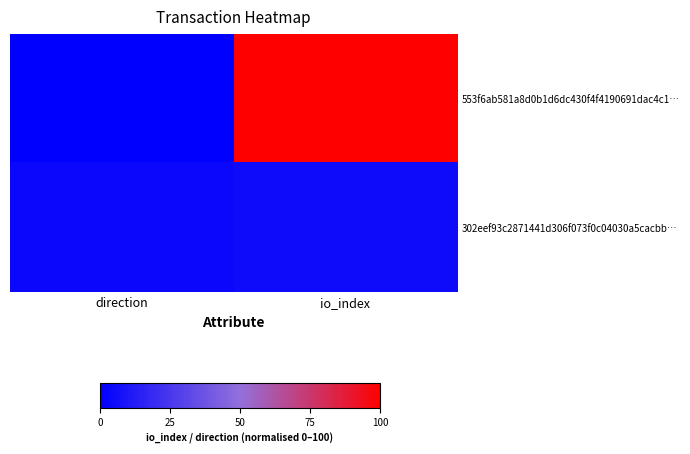

What is the total value across all series at direction?

3.6